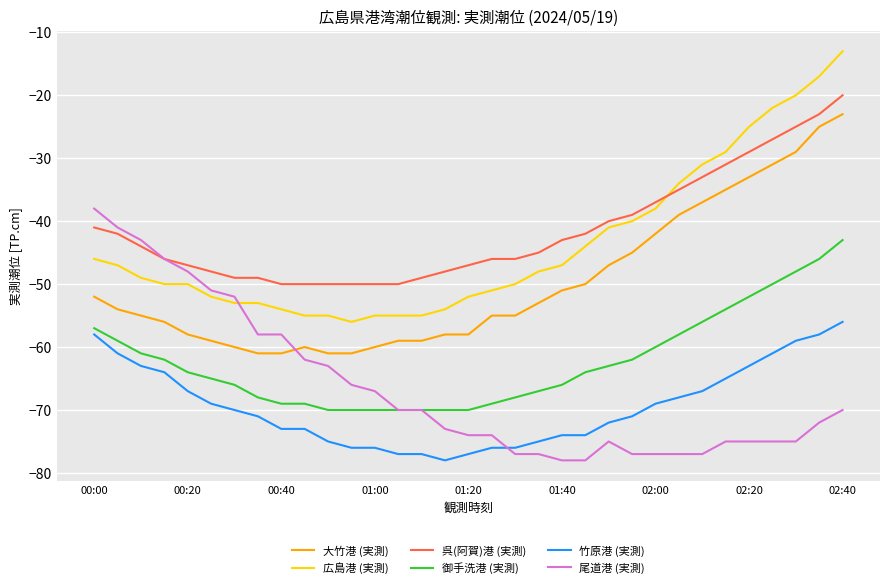

What is the smallest value displayed?

-78